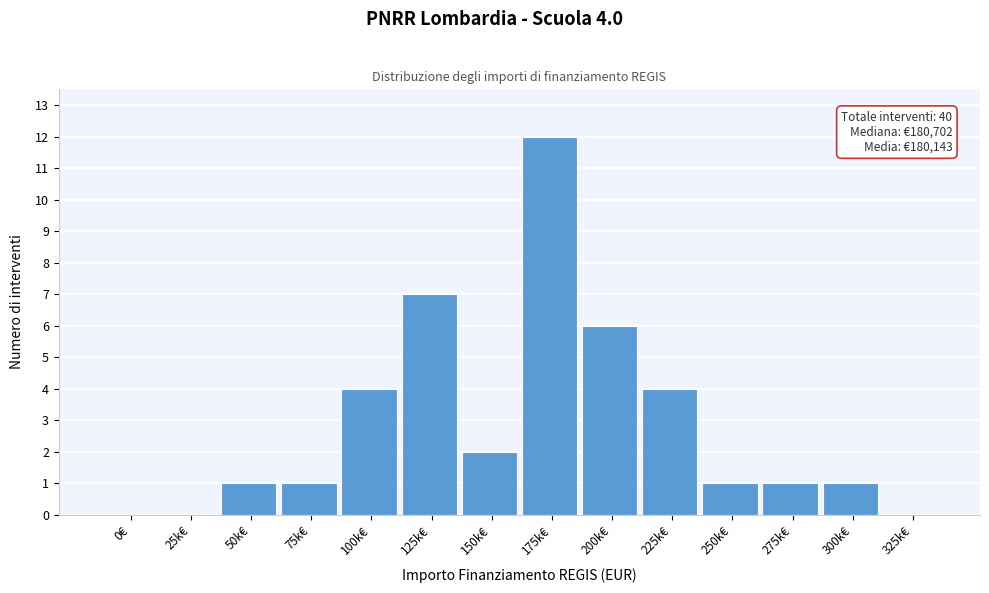

Reading left to right, transcribe all the data shown in this chart.

0€=0	25k€=0	50k€=1	75k€=1	100k€=4	125k€=7	150k€=2	175k€=12	200k€=6	225k€=4	250k€=1	275k€=1	300k€=1	325k€=0